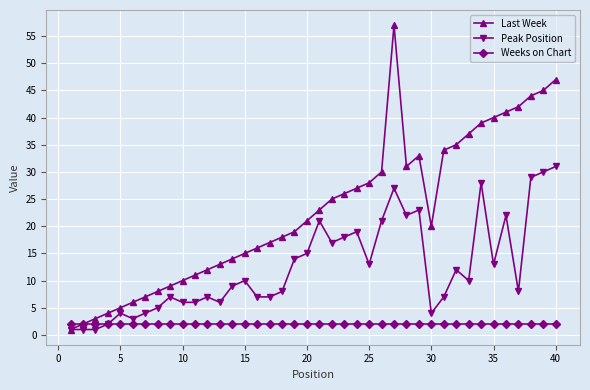

What is the difference between the maximum and minimum values in the Last Week series?

56